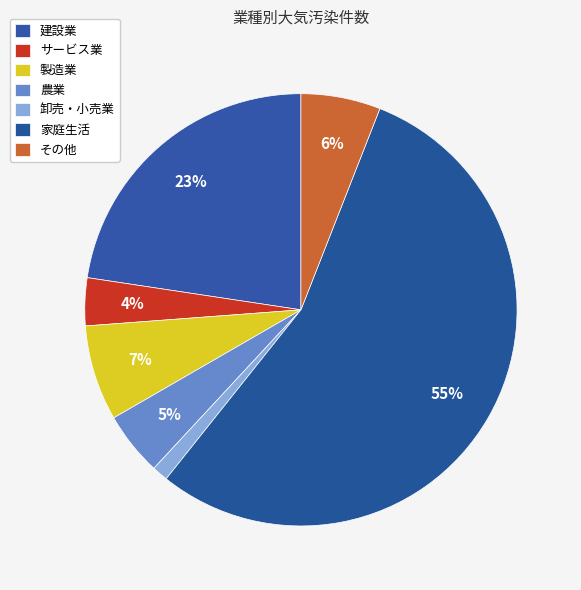

How many slices are in this pie chart?

7